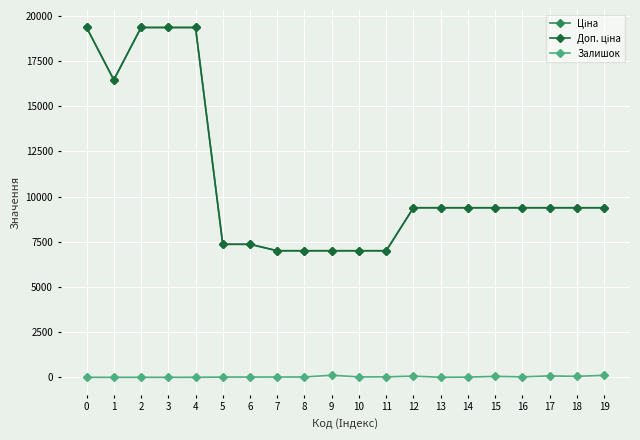

True or false: Залишок and Ціна intersect in this chart.

False